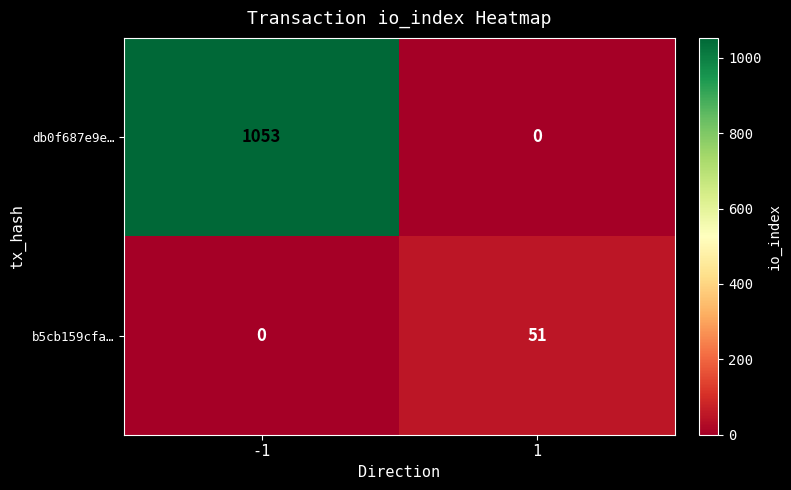

True or false: b5cb159cfa… has a value of 51 at 1.

True